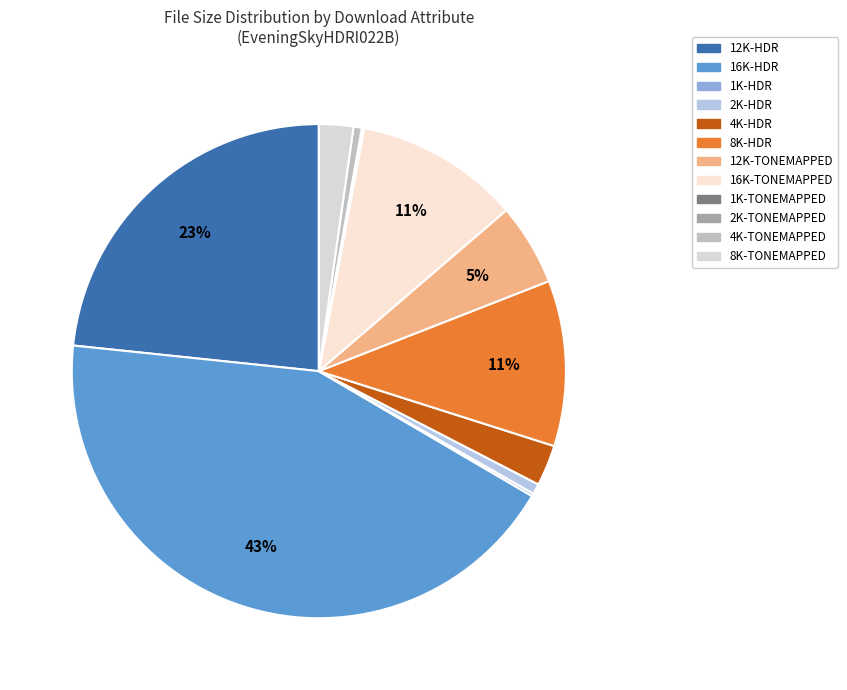

To the nearest percent, what is the difference between the largest and smallest slice percentages?

43%